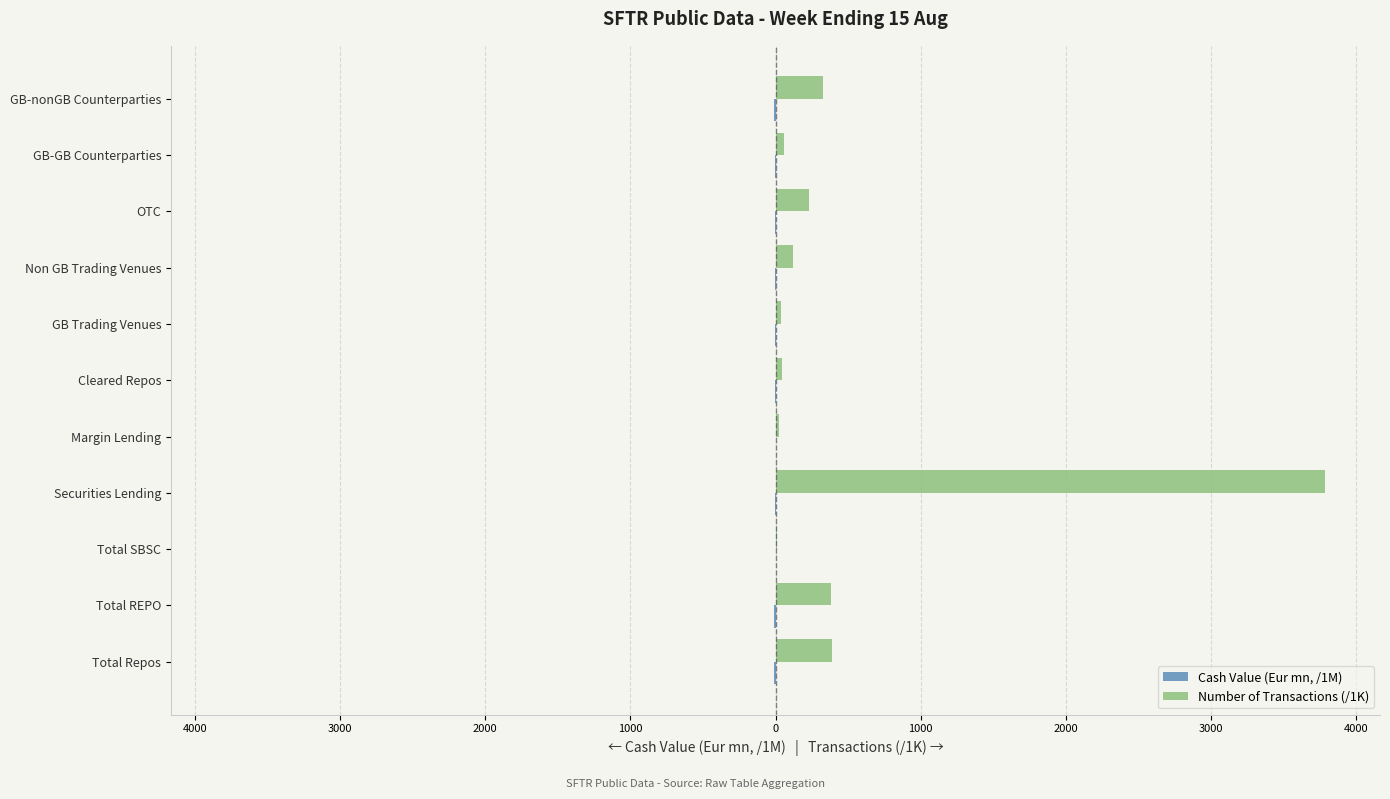

What is the difference between the second highest and second lowest values in the Cash Value (Eur mn, /1M) series?

9.6